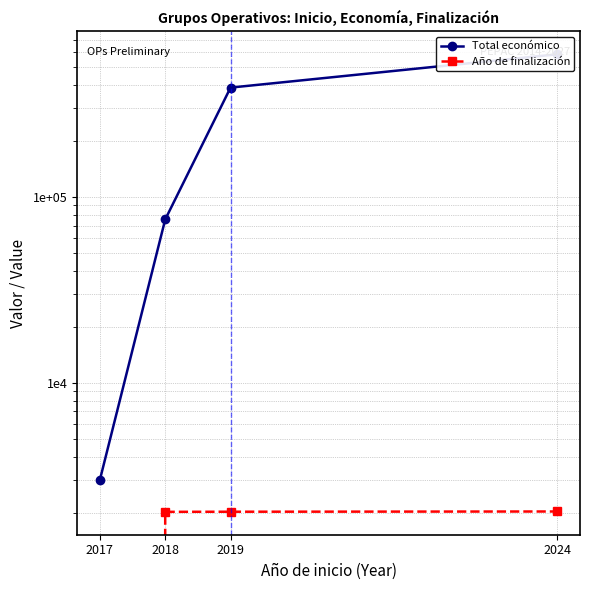

List the series in order of their peak value, lowest first.

Año de finalización, Total económico